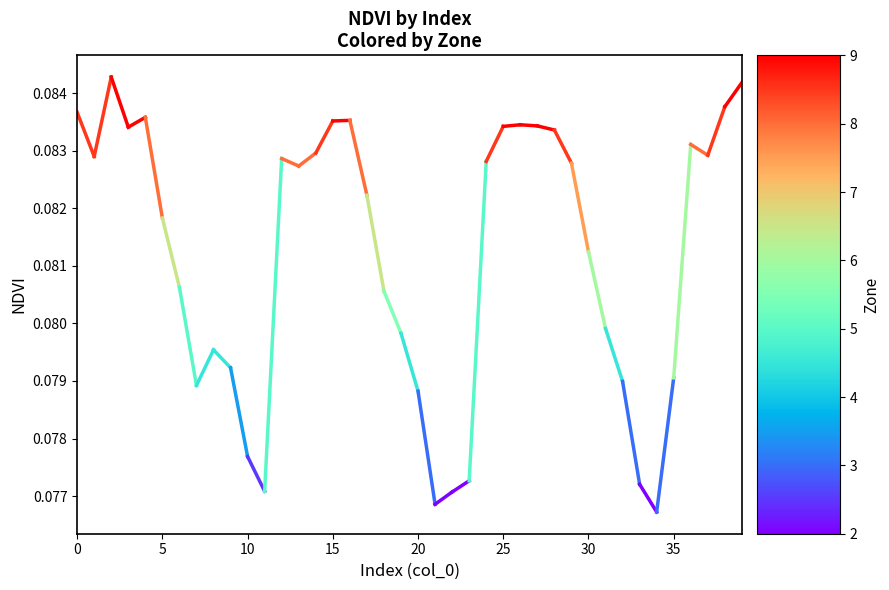

Count the values in the range 0 to 1.

2